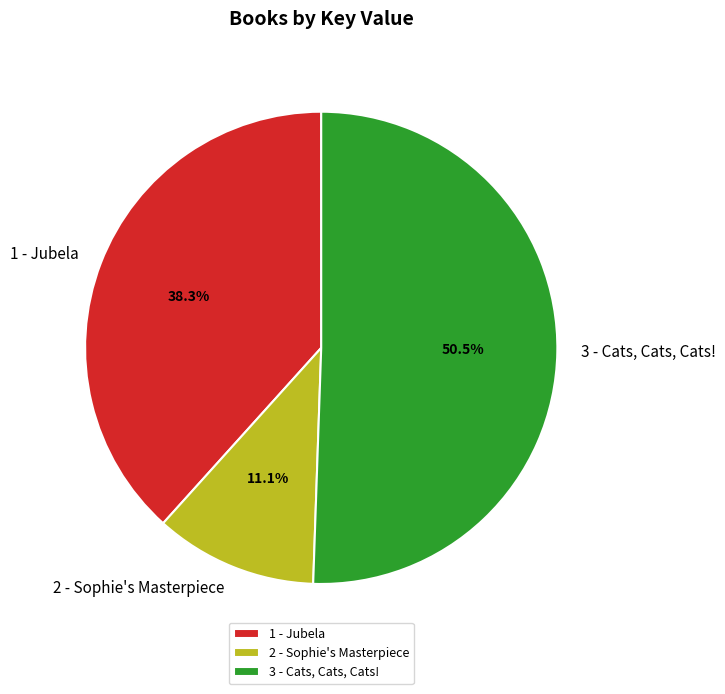

How many slices are in this pie chart?

3